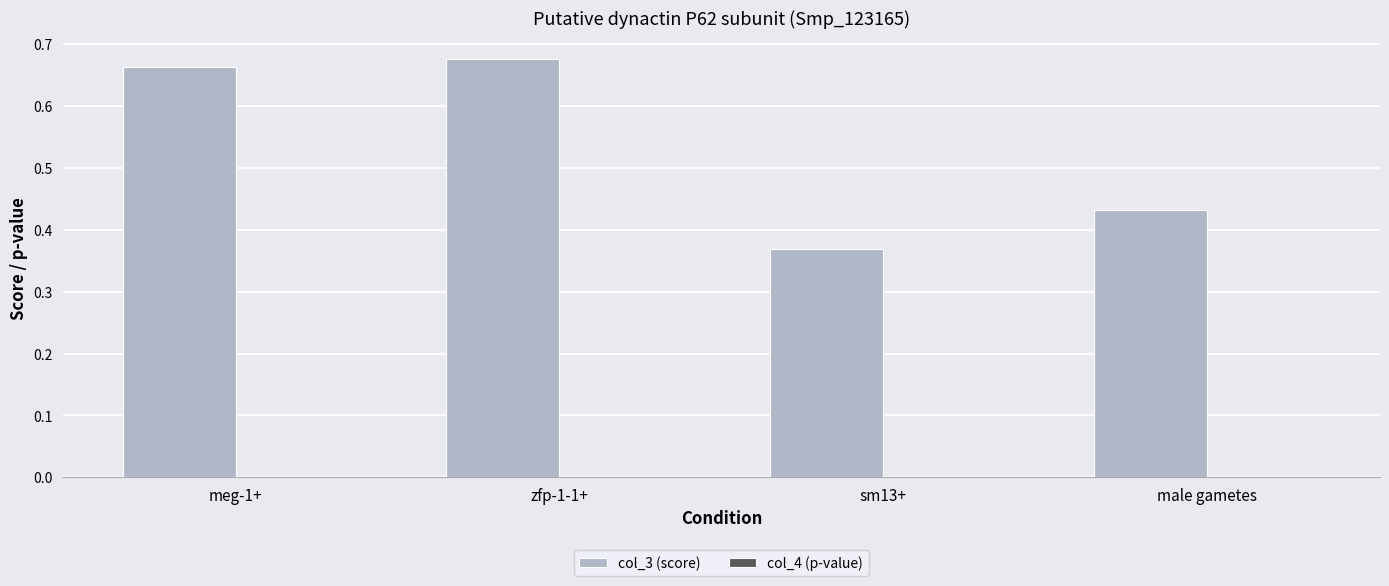

True or false: col_3 (score) has a value of 0.6 at male gametes.

False